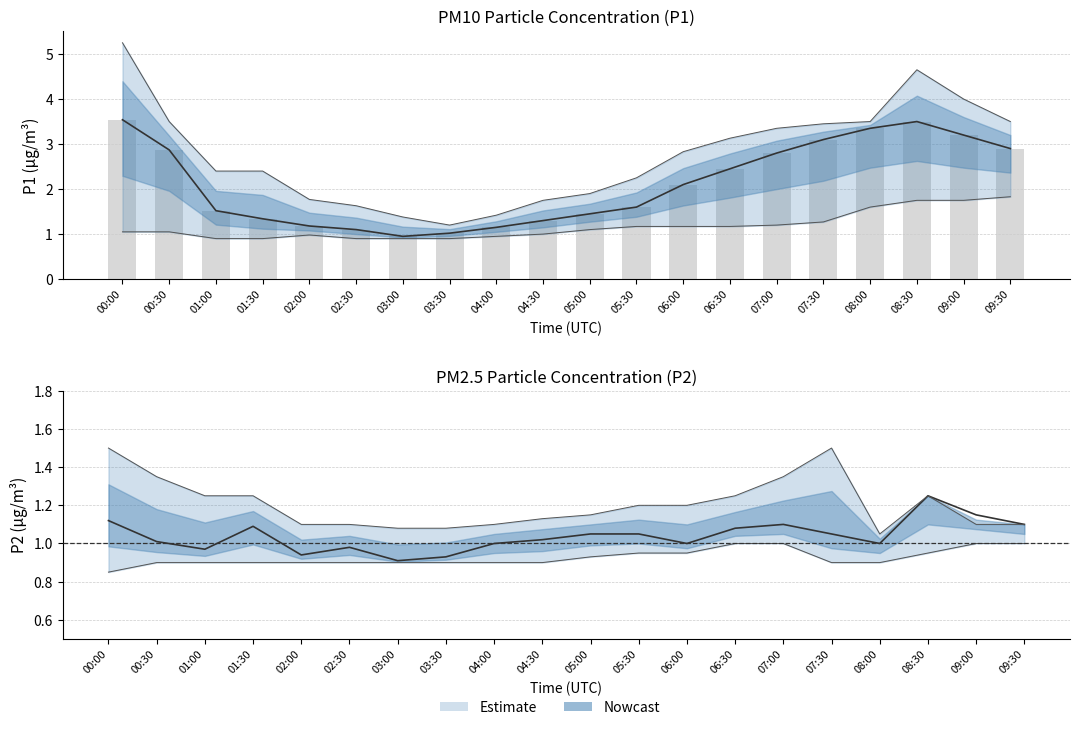

True or false: P1_upper has a value of 2.4 at 01:30.

True